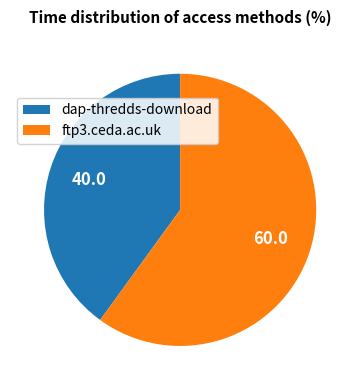

What is the largest slice in the pie chart?

ftp3.ceda.ac.uk